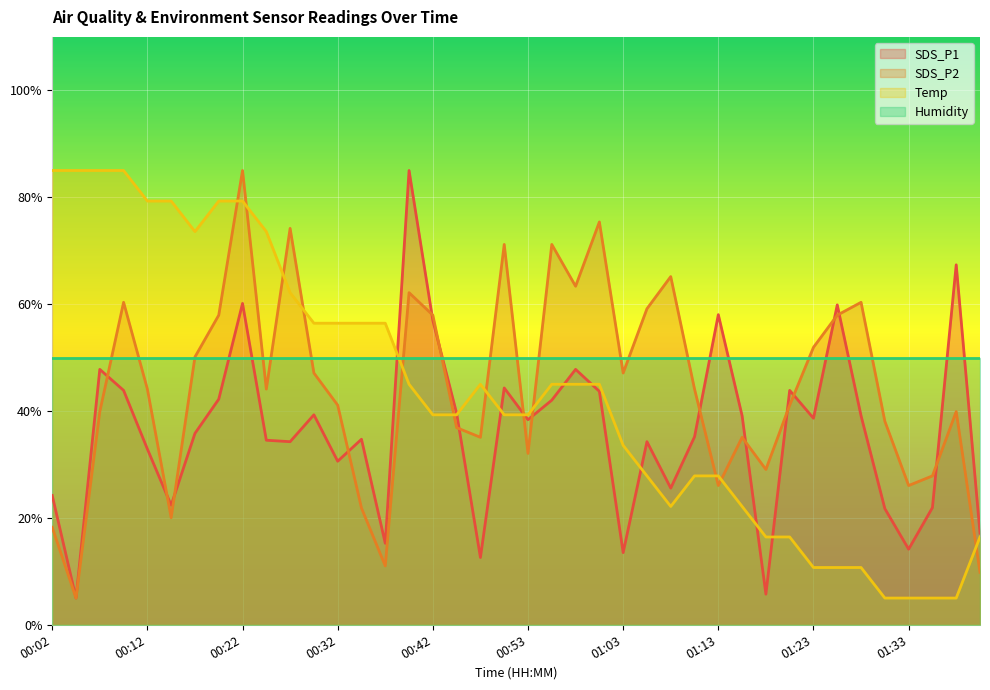

How many data points in SDS_P1 are less than 38?

20